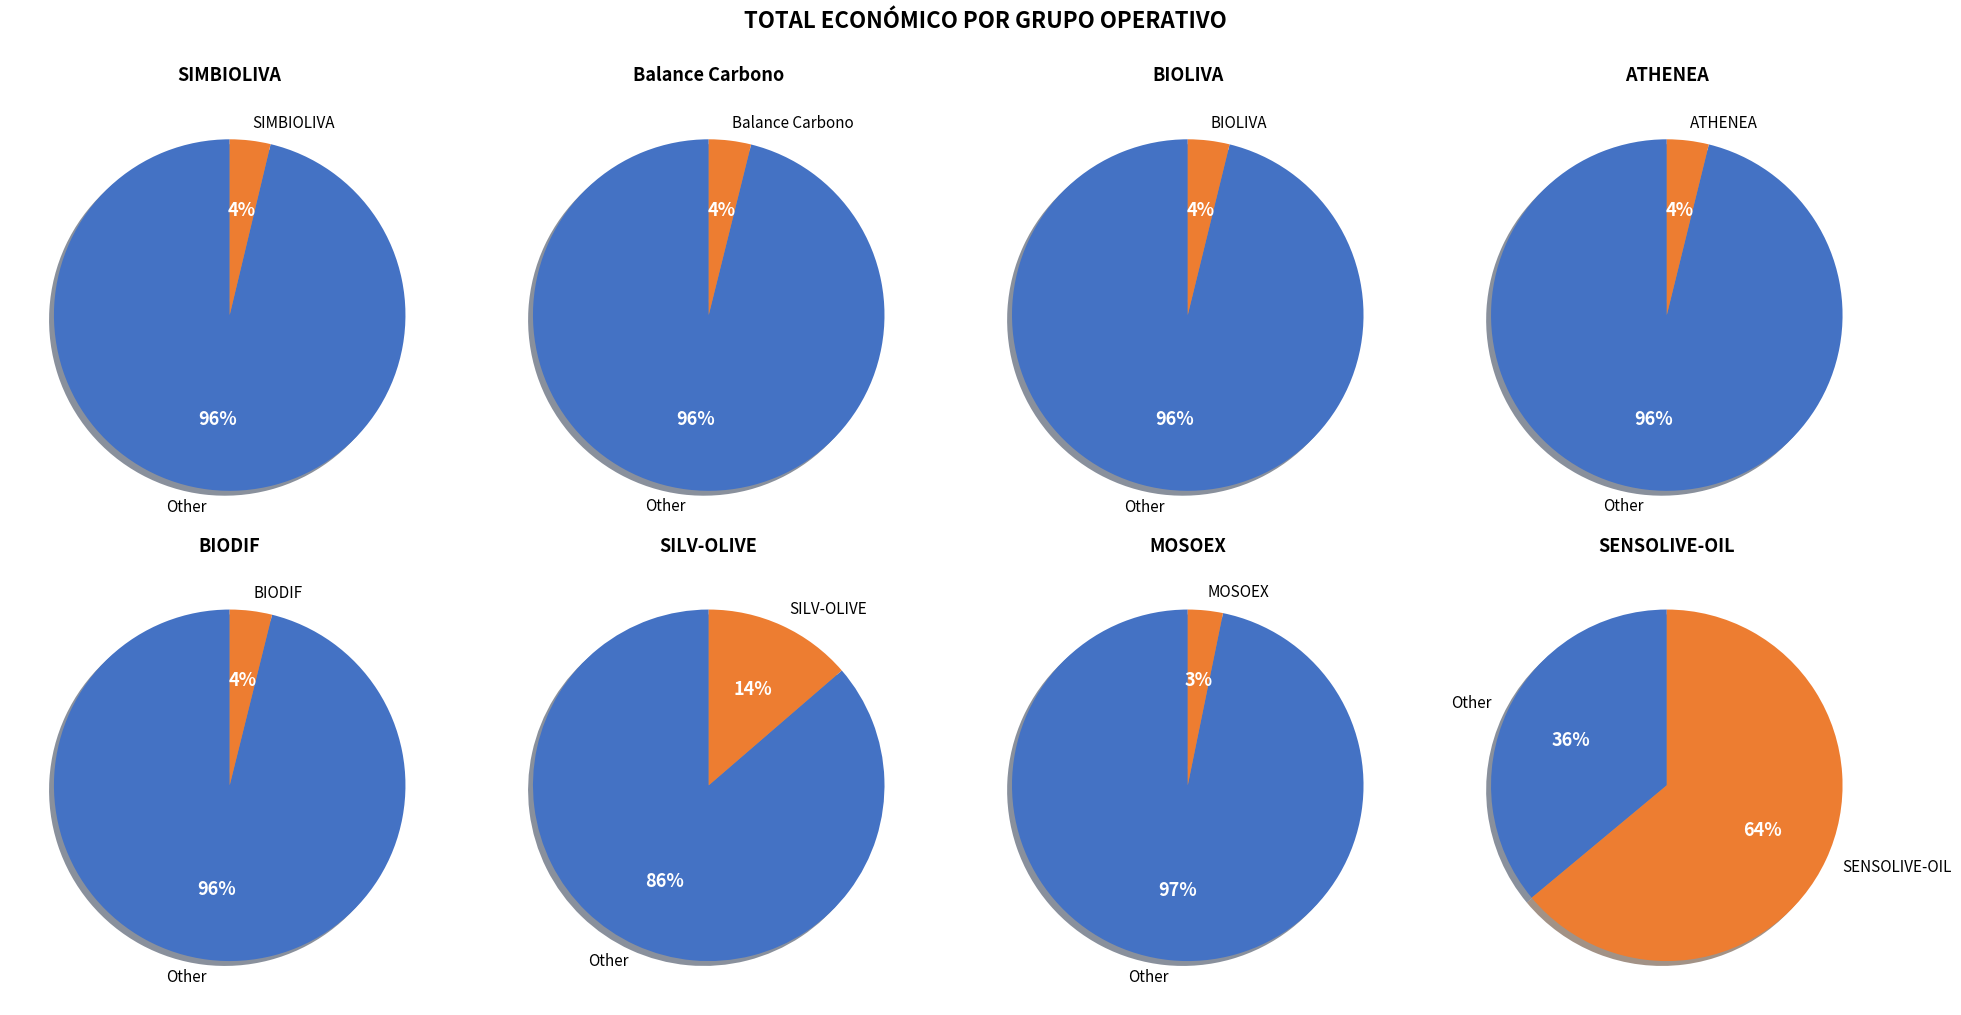

How many segments does this pie chart have?

8